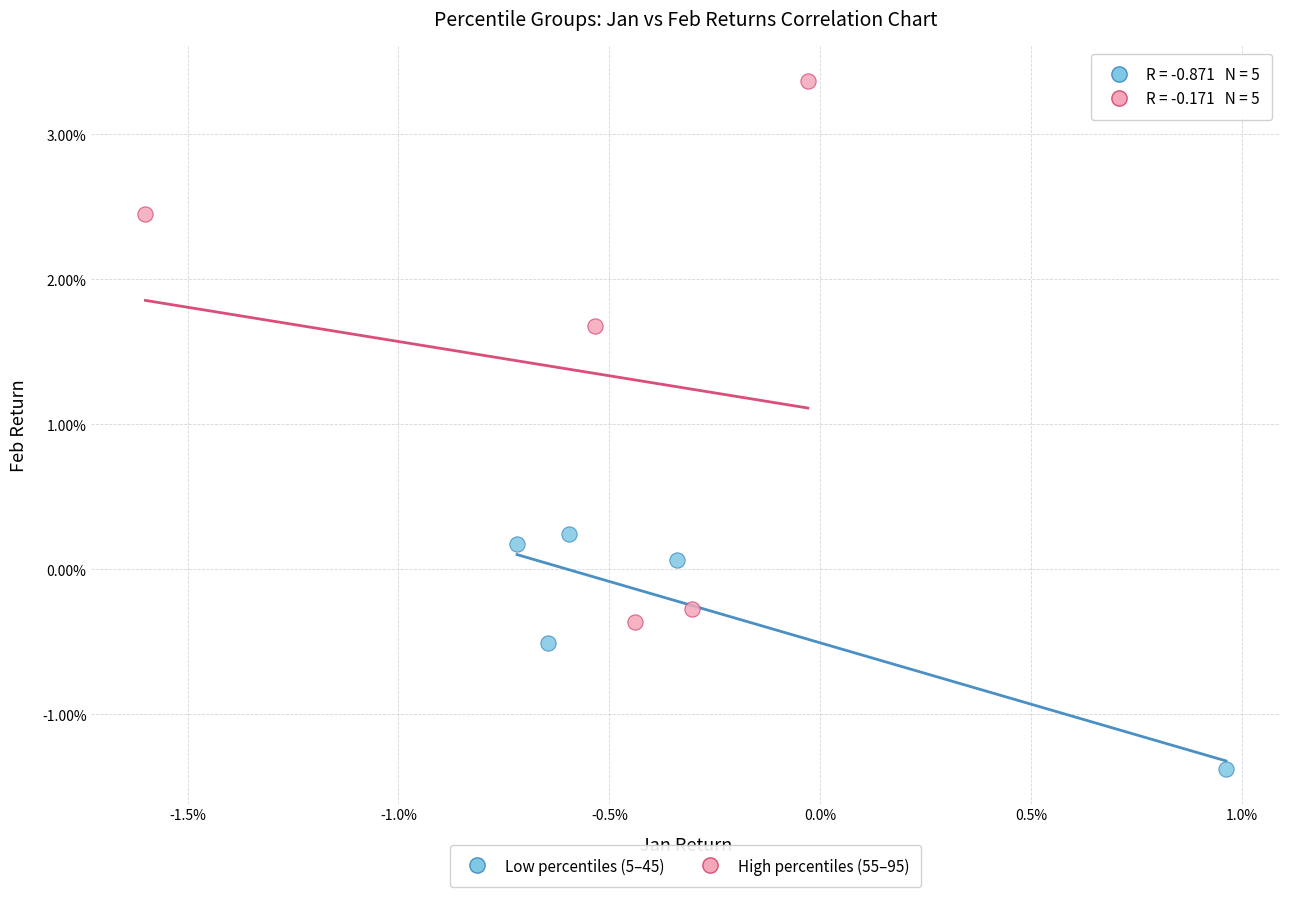

Which series contains the lowest Y value?

Low percentiles (5–45)